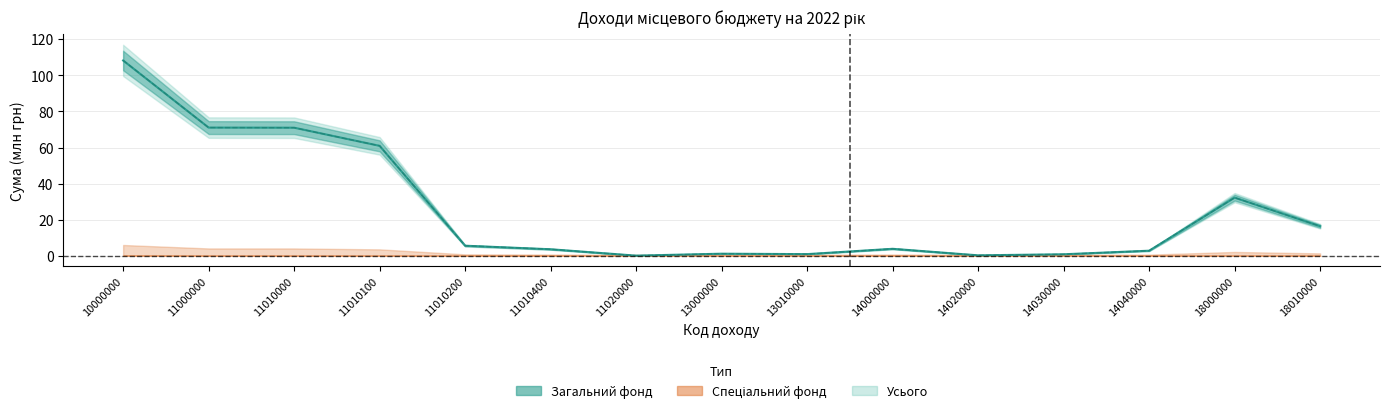

True or false: Загальний фонд and Усього cross at least once.

False